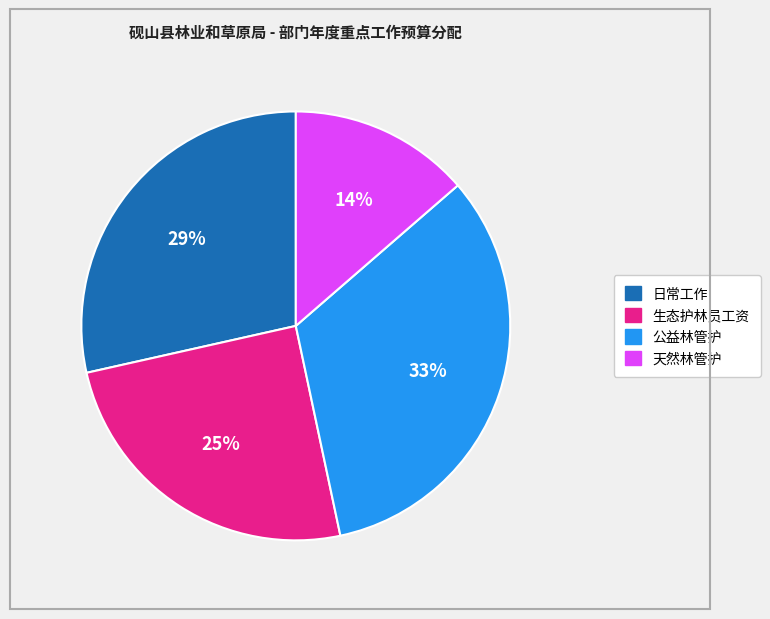

To the nearest percent, what percentage of the pie is 日常工作?

29%